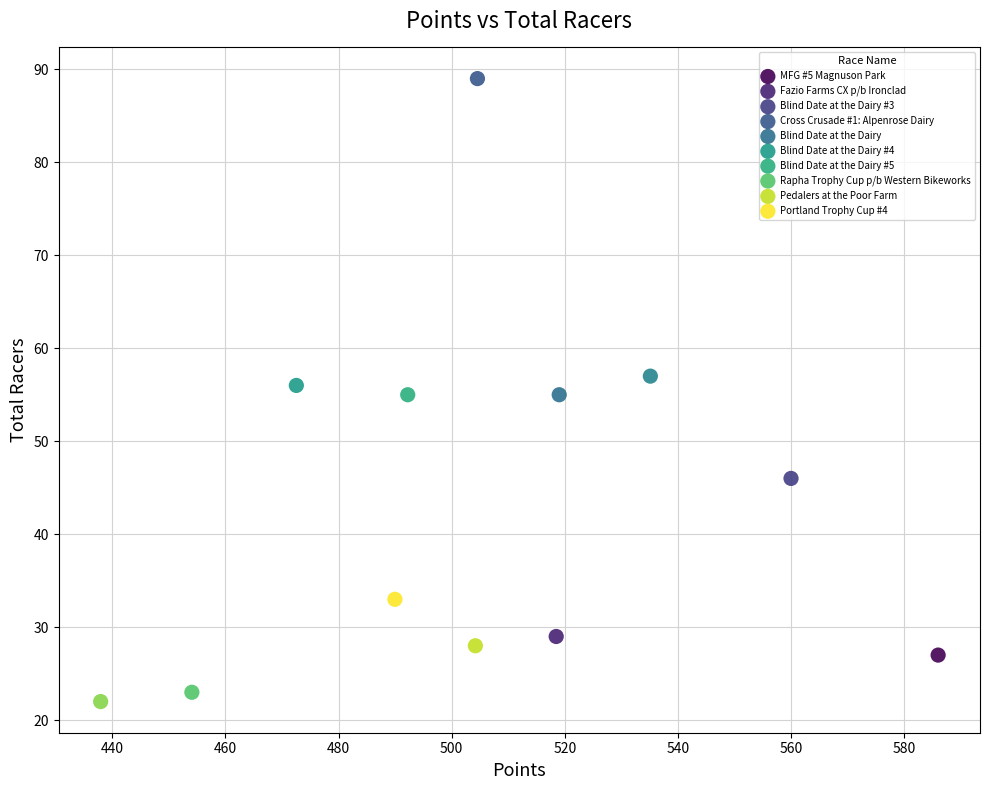

Which series contains the highest Y value?

Cross Crusade #1: Alpenrose Dairy